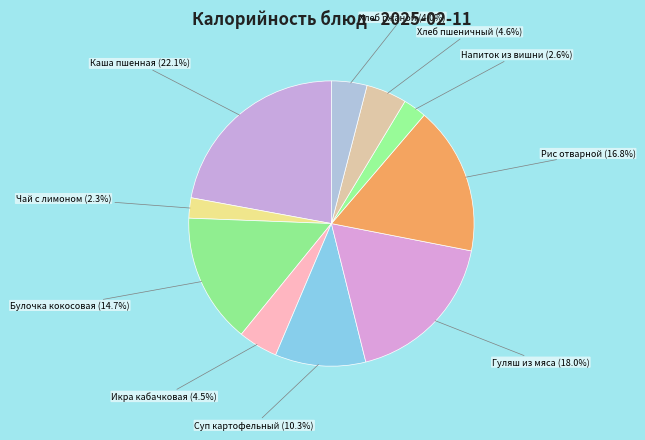

How many slices are in this pie chart?

10